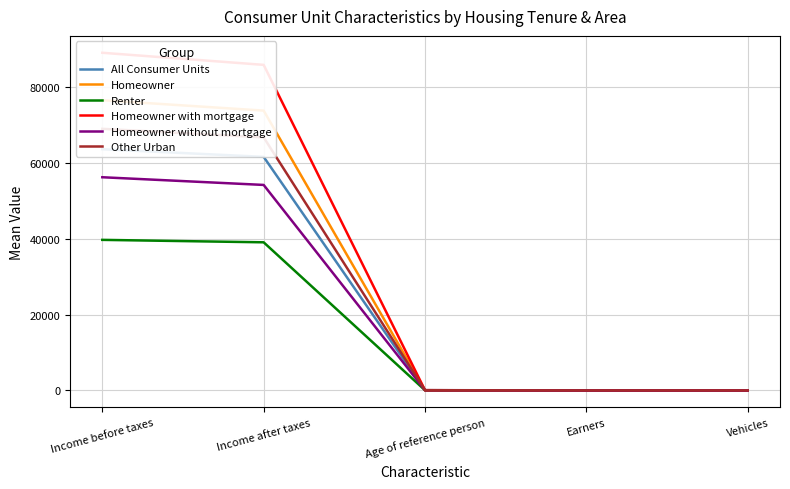

True or false: All Consumer Units and Renter cross at least once.

False